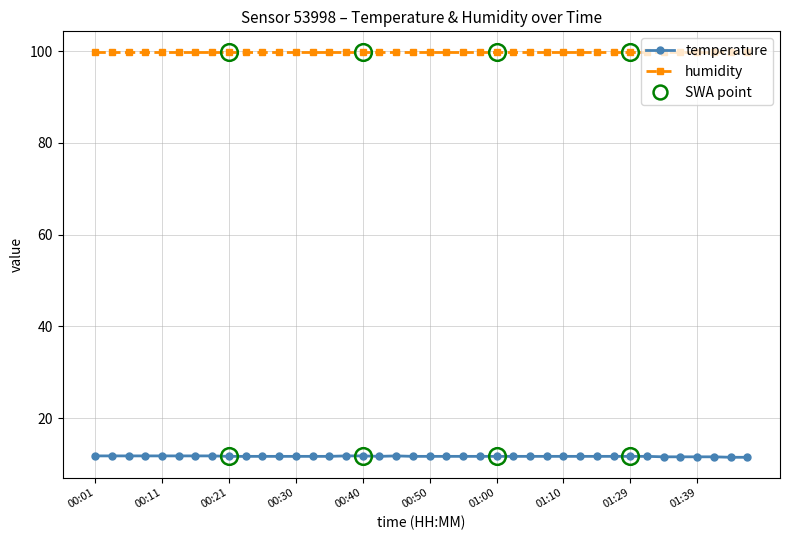

What is the value of the humidity point at the 30th from the left?

99.9